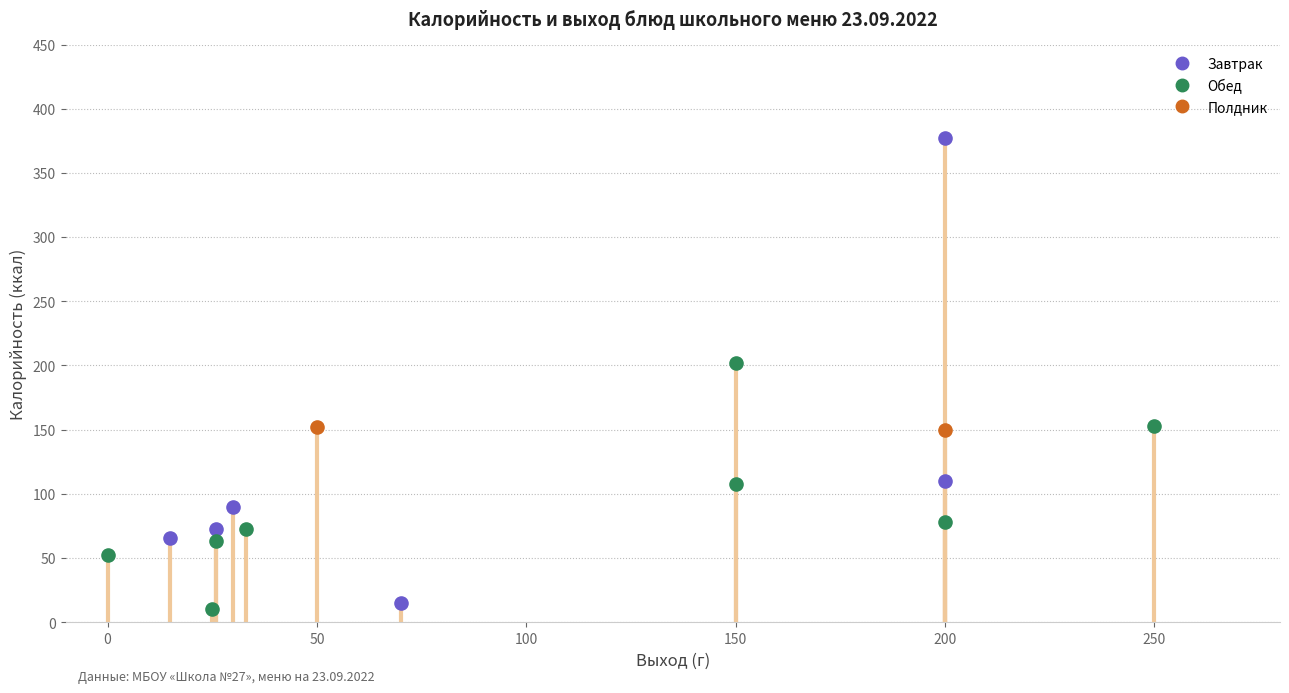

What are all the series names shown in the legend?

Завтрак, Обед, Полдник